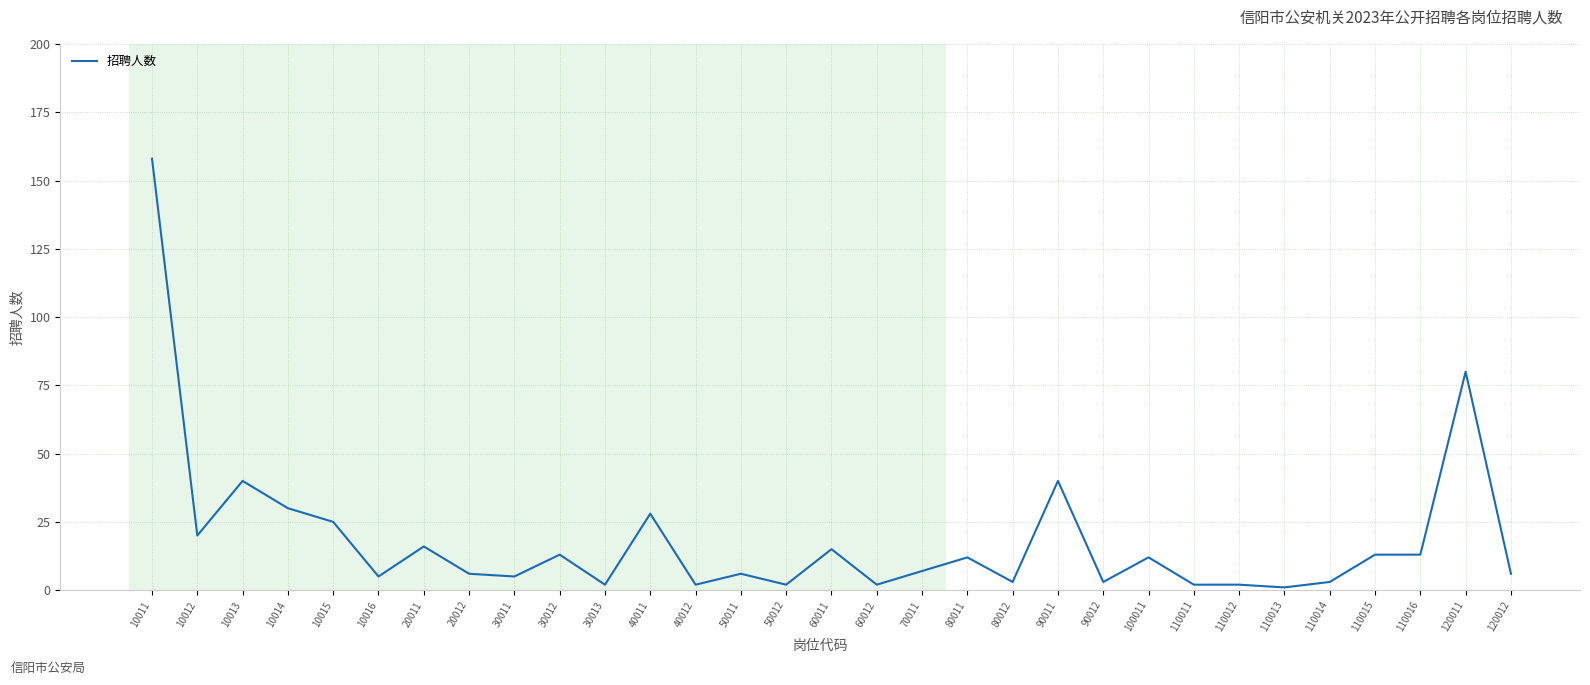

Which has a higher value, 110013 or 50011?

50011